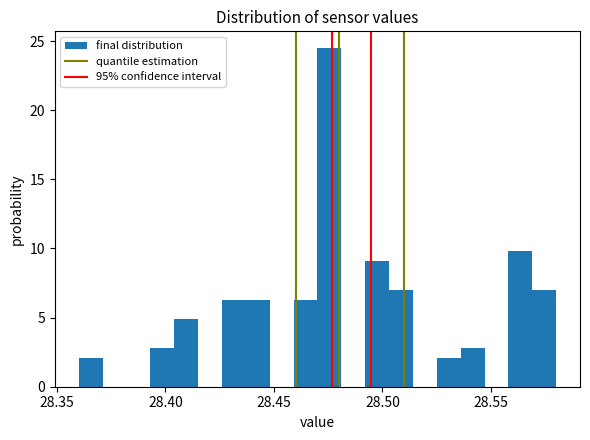

Read against the x-axis, roughly where is the centre of the tallest bar?

28.475